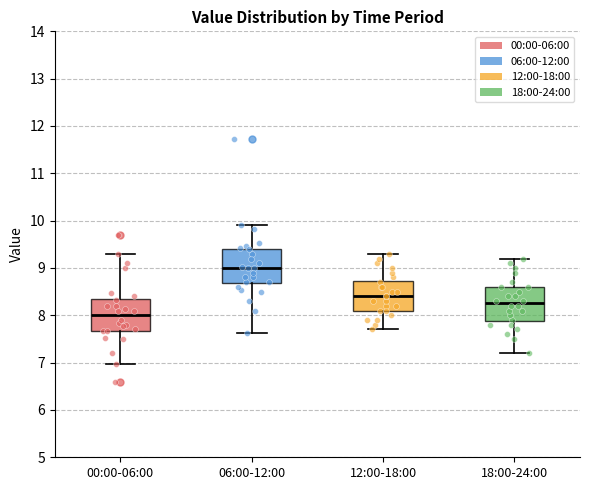

Reading left to right, transcribe this box plot: for each box, give where its median line is, the range the box spans, and where its two whiskers end, as read against the y-axis. The values are not printed on the chart, so give them approximately, as read against the axis.

00:00-06:00: median 8.0, box 7.7 to 8.3, whiskers 7.0 to 9.3
06:00-12:00: median 9.0, box 8.7 to 9.4, whiskers 7.6 to 9.9
12:00-18:00: median 8.4, box 8.1 to 8.7, whiskers 7.7 to 9.3
18:00-24:00: median 8.3, box 7.9 to 8.6, whiskers 7.2 to 9.2